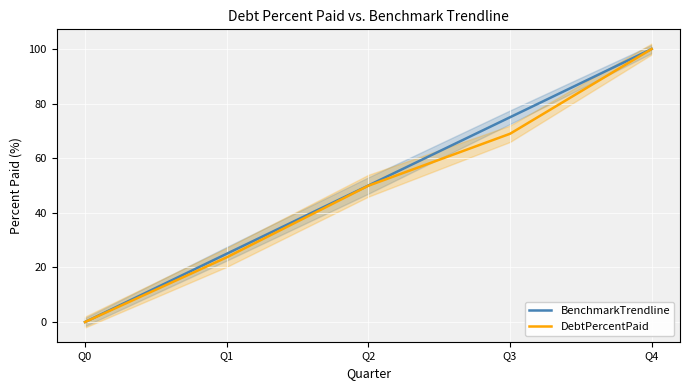

How many series are shown in this chart?

2